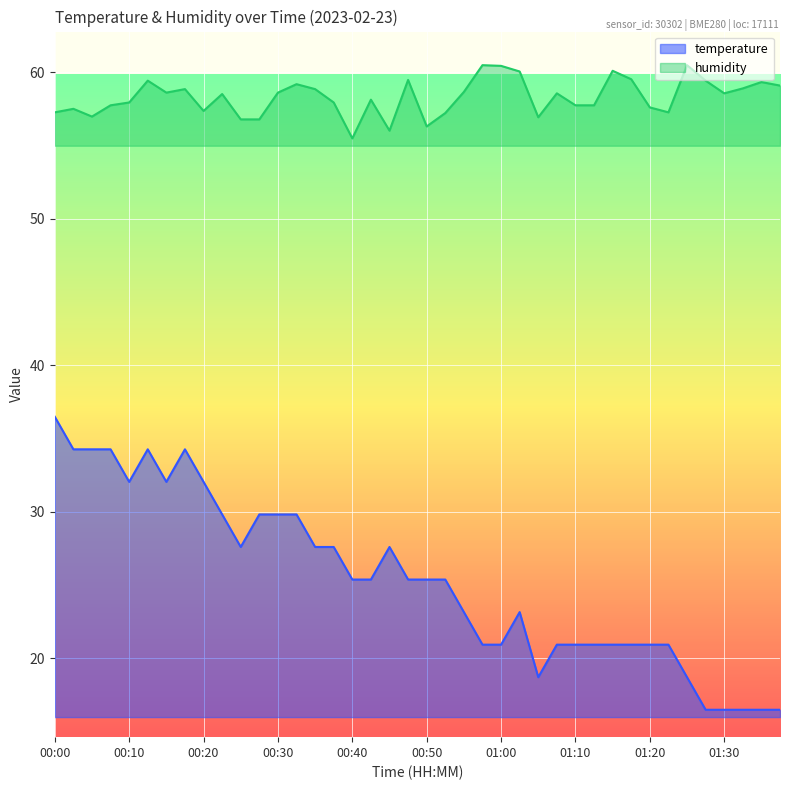

Reading left to right, list all the values displayed in this chart.

temperature: 00:00=36.5	00:02=34.3	00:05=34.3	00:07=34.3	00:10=32.1	00:12=34.3	00:15=32.1	00:17=34.3	00:20=32.1	00:22=29.8	00:25=27.6	00:27=29.8	00:30=29.8	00:32=29.8	00:35=27.6	00:37=27.6	00:40=25.4	00:42=25.4	00:45=27.6	00:47=25.4	00:50=25.4	00:52=25.4	00:55=23.2	00:57=20.9	01:00=20.9	01:02=23.2	01:05=18.7	01:07=20.9	01:10=20.9	01:12=20.9	01:15=20.9	01:17=20.9	01:20=20.9	01:22=20.9	01:25=18.7	01:27=16.5	01:30=16.5	01:32=16.5	01:35=16.5	01:37=16.5
humidity: 00:00=57.3	00:02=57.5	00:05=57.0	00:07=57.8	00:10=58.0	00:12=59.4	00:15=58.6	00:17=58.9	00:20=57.4	00:22=58.5	00:25=56.8	00:27=56.8	00:30=58.6	00:32=59.2	00:35=58.9	00:37=58.0	00:40=55.5	00:42=58.1	00:45=56.0	00:47=59.5	00:50=56.3	00:52=57.2	00:55=58.7	00:57=60.5	01:00=60.5	01:02=60.1	01:05=56.9	01:07=58.6	01:10=57.8	01:12=57.8	01:15=60.1	01:17=59.5	01:20=57.6	01:22=57.3	01:25=60.5	01:27=59.4	01:30=58.6	01:32=58.9	01:35=59.3	01:37=59.1